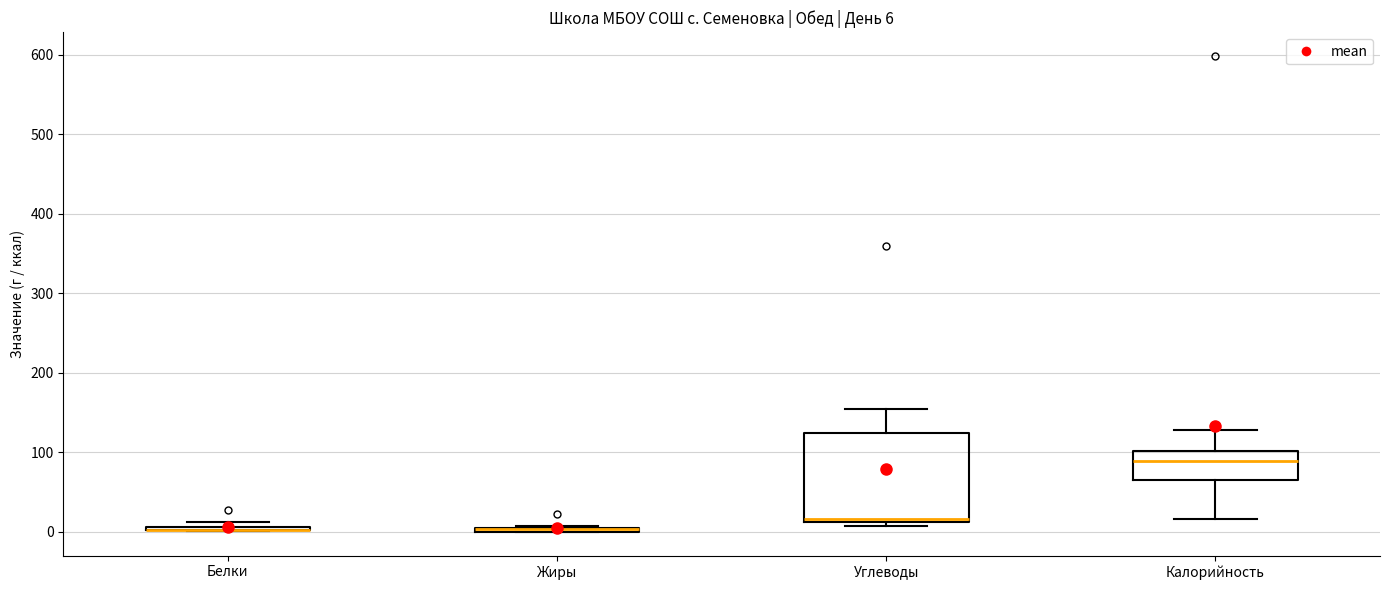

Which box is the tallest, from its lower edge to its upper edge?

Углеводы